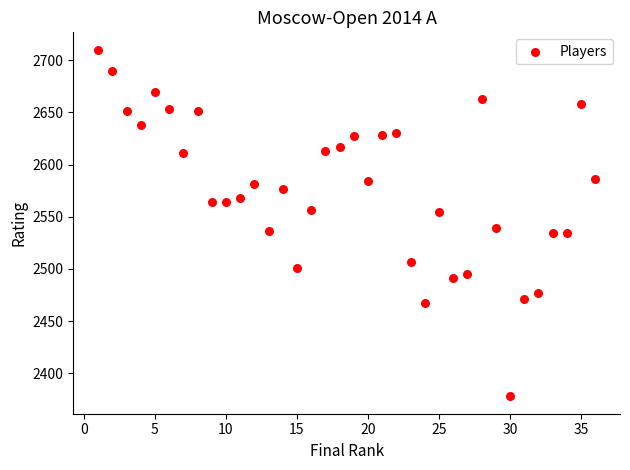

What is the range of X values (max minus min)?

35